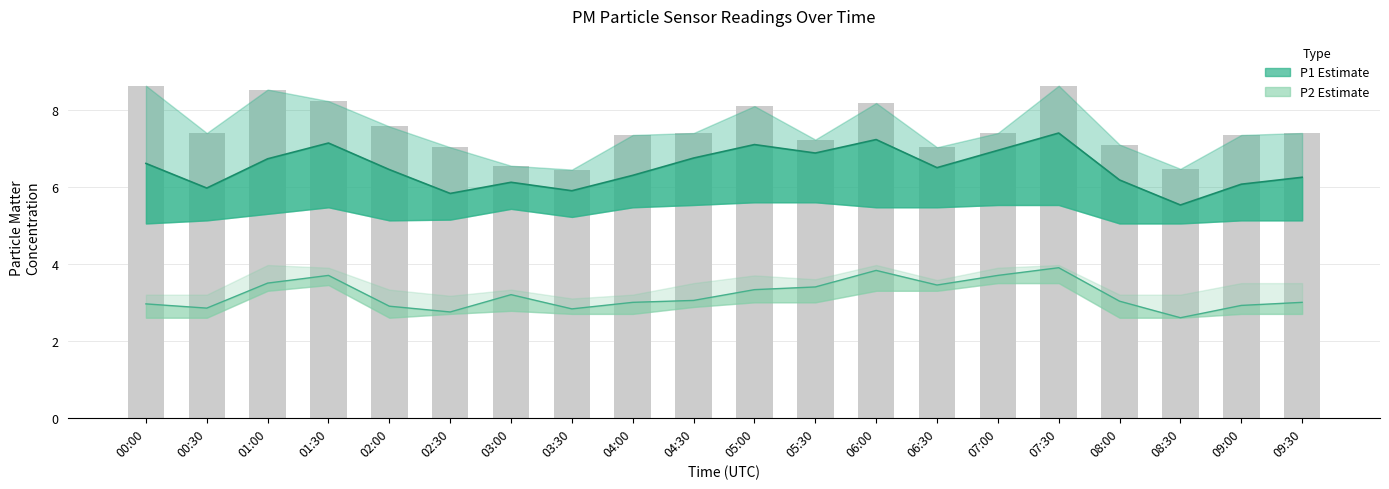

True or false: P1 mean line has a value of 6.2 at 09:30.

True